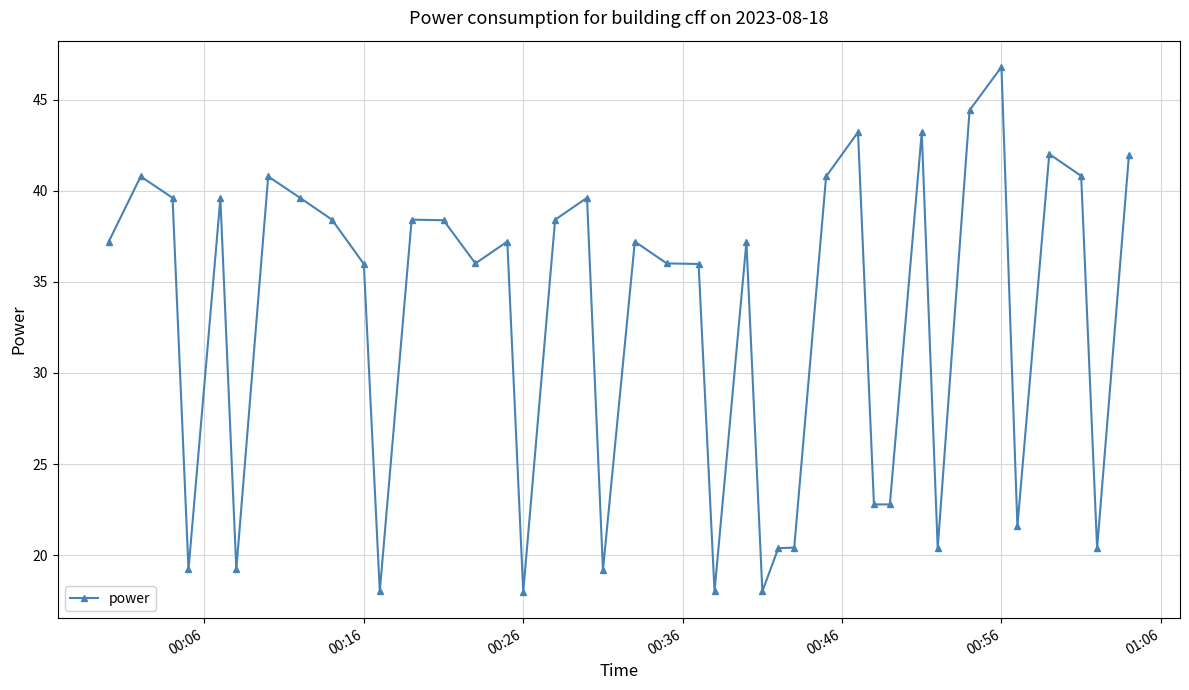

What is the average value?

32.7